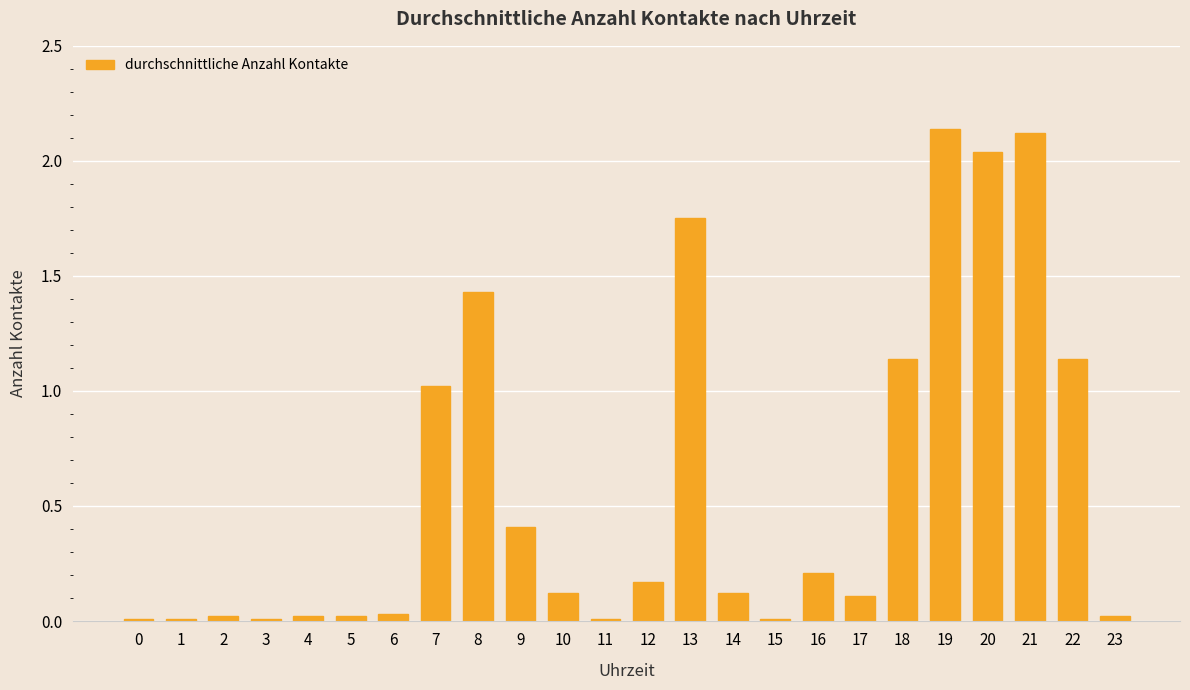

The value at 21 is 2.8. True or false?

False